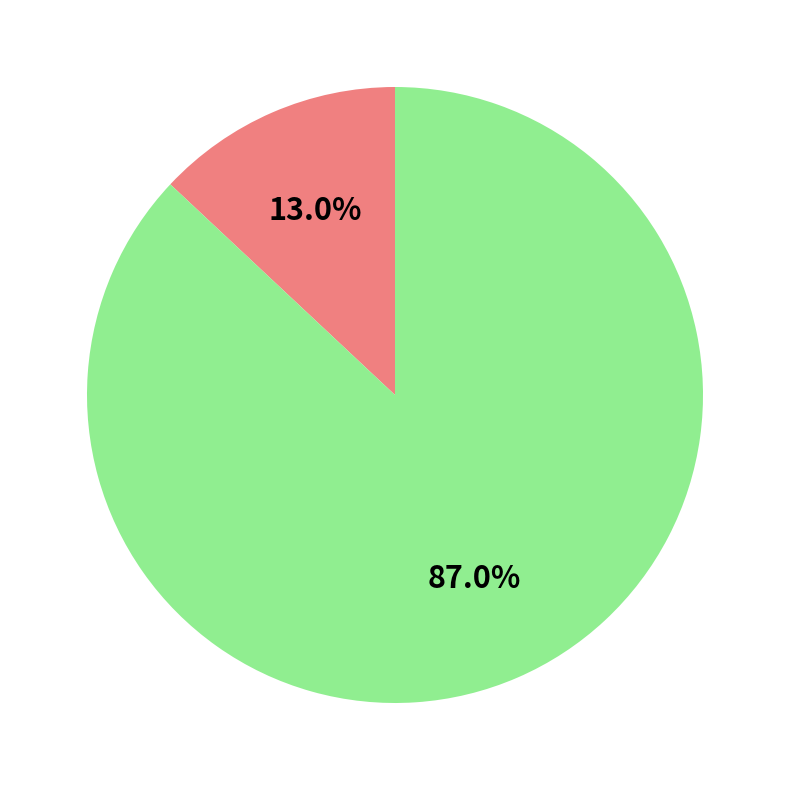

Is there any slice that represents more than half of the pie?

Yes